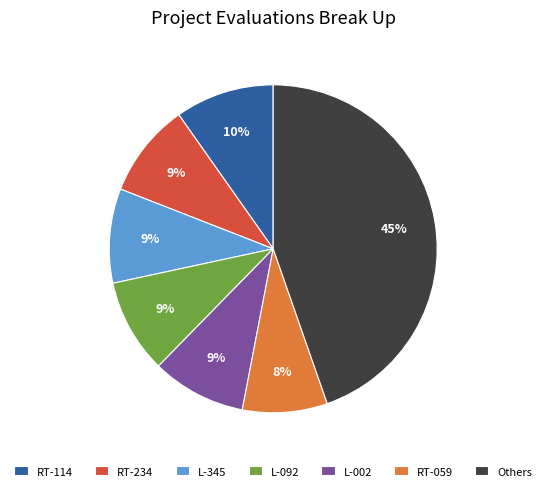

Which has a higher value, RT-234 or RT-059?

RT-234